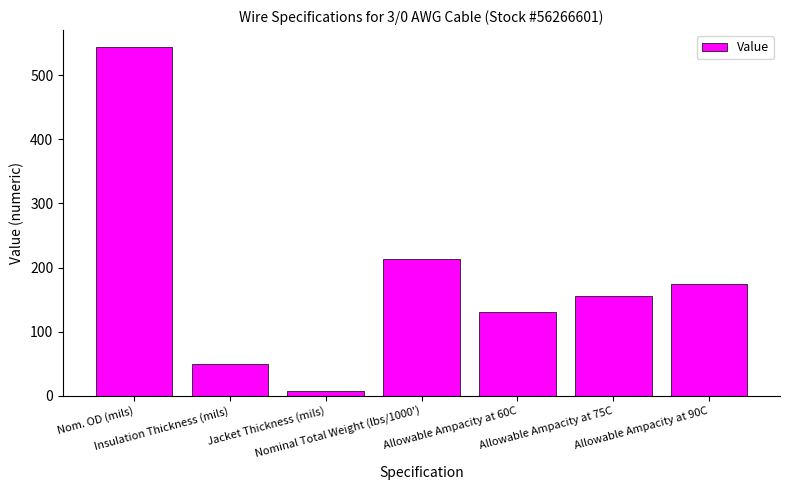

What is the change in value from Jacket Thickness (mils) to Allowable Ampacity at 75C?

+147